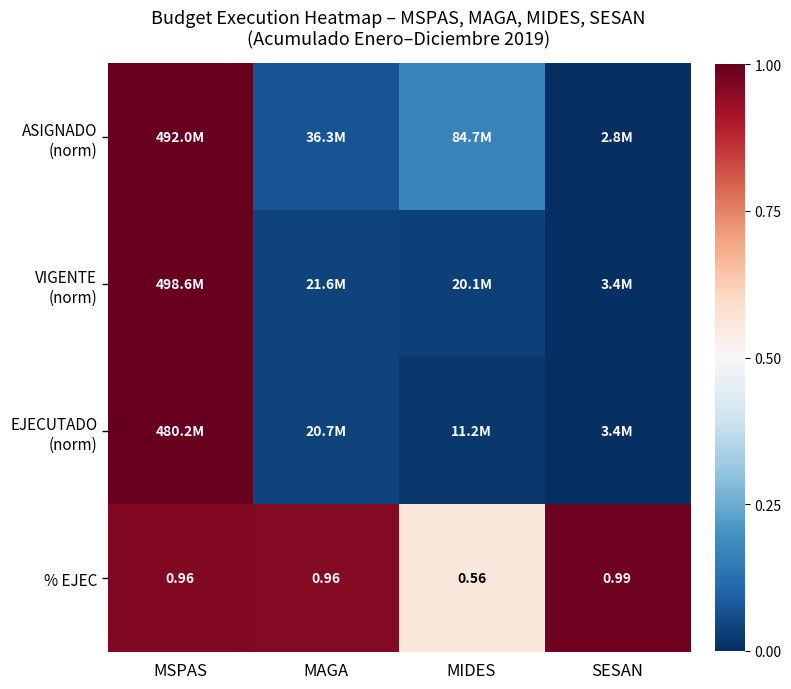

Between SESAN and MAGA, which is larger?

MAGA